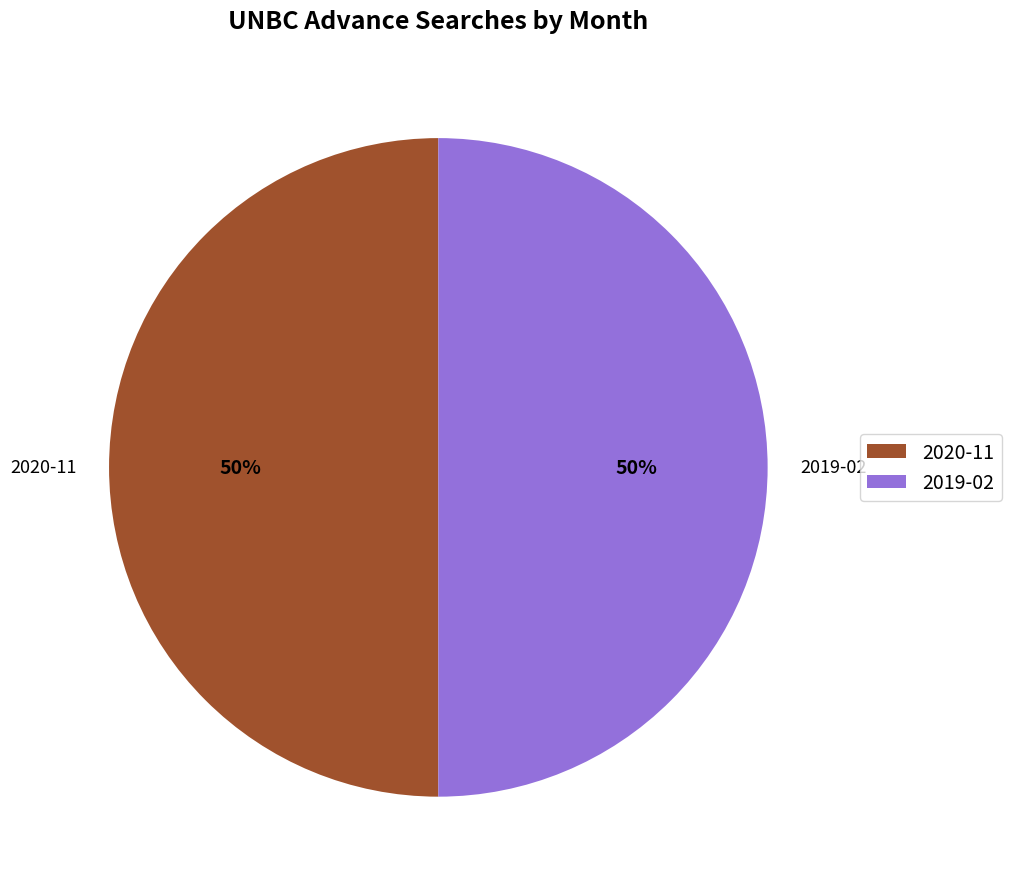

Approximately how many times larger is the value at 2020-11 compared to 2019-02?

1.0